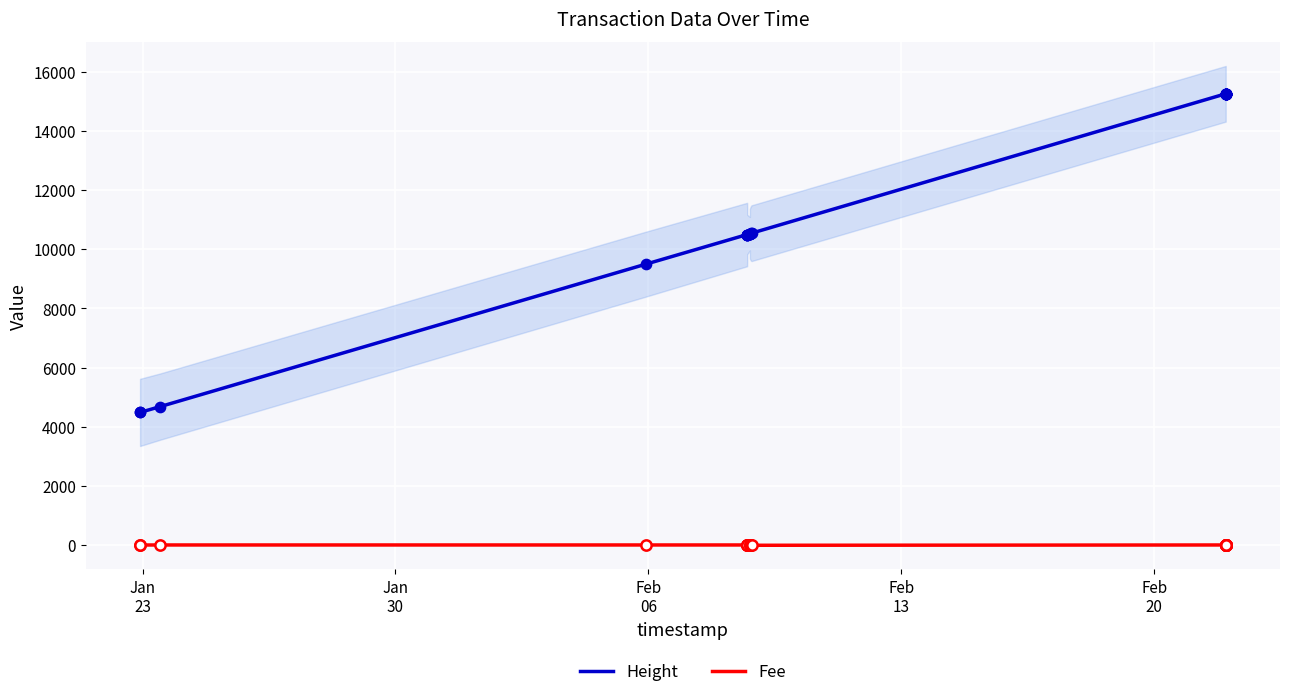

What are all the series names shown in the legend?

Height, Fee